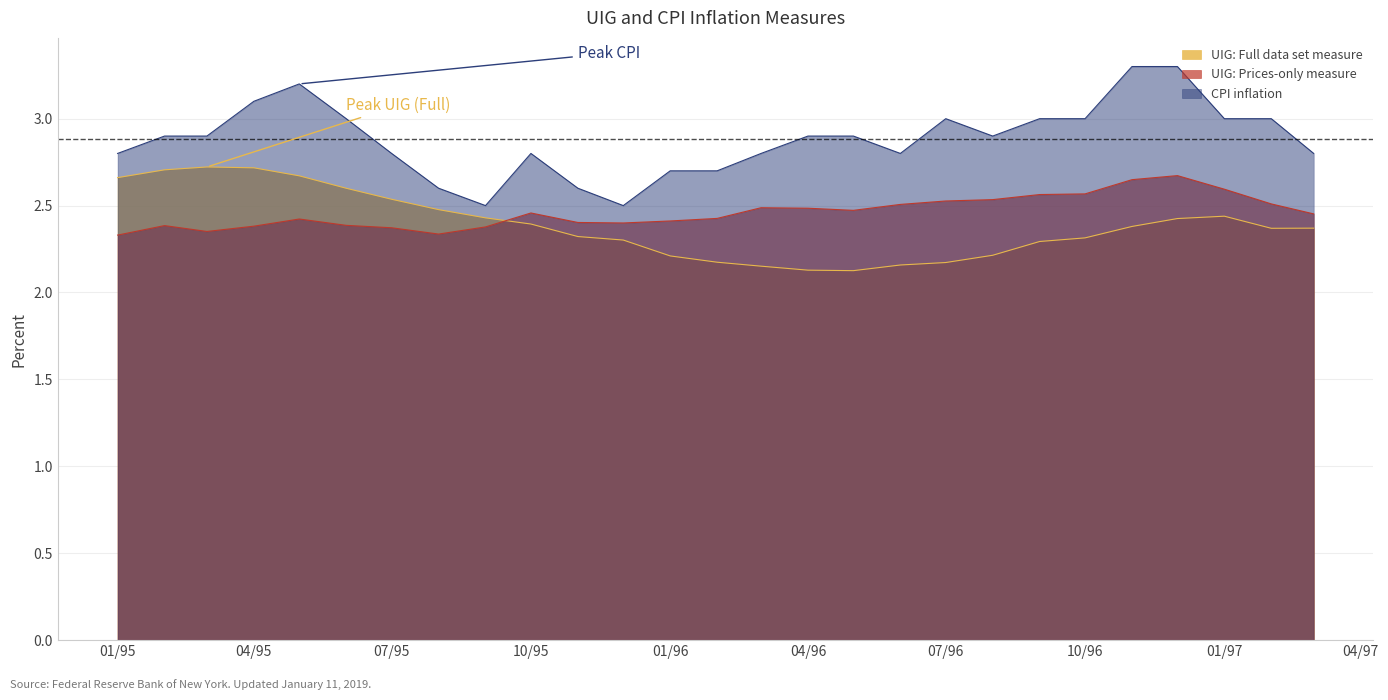

Reading left to right, what are all the values shown in this chart?

UIG: Full data set measure: 2.7	2.7	2.7	2.7	2.7	2.6	2.5	2.5	2.4	2.4	2.3	2.3	2.2	2.2	2.2	2.1	2.1	2.2	2.2	2.2	2.3	2.3	2.4	2.4	2.4	2.4	2.4
UIG: Prices-only measure: 2.3	2.4	2.4	2.4	2.4	2.4	2.4	2.3	2.4	2.5	2.4	2.4	2.4	2.4	2.5	2.5	2.5	2.5	2.5	2.5	2.6	2.6	2.6	2.7	2.6	2.5	2.5
CPI inflation: 2.8	2.9	2.9	3.1	3.2	3.0	2.8	2.6	2.5	2.8	2.6	2.5	2.7	2.7	2.8	2.9	2.9	2.8	3.0	2.9	3.0	3.0	3.3	3.3	3.0	3.0	2.8